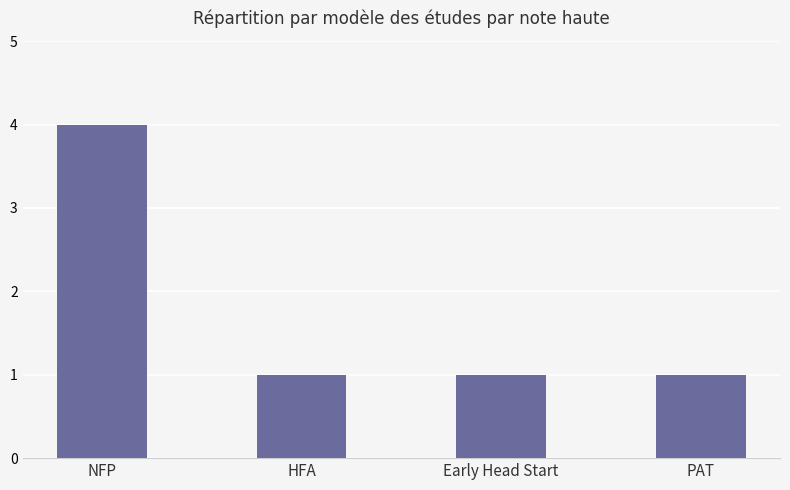

How many bars are there in total?

4